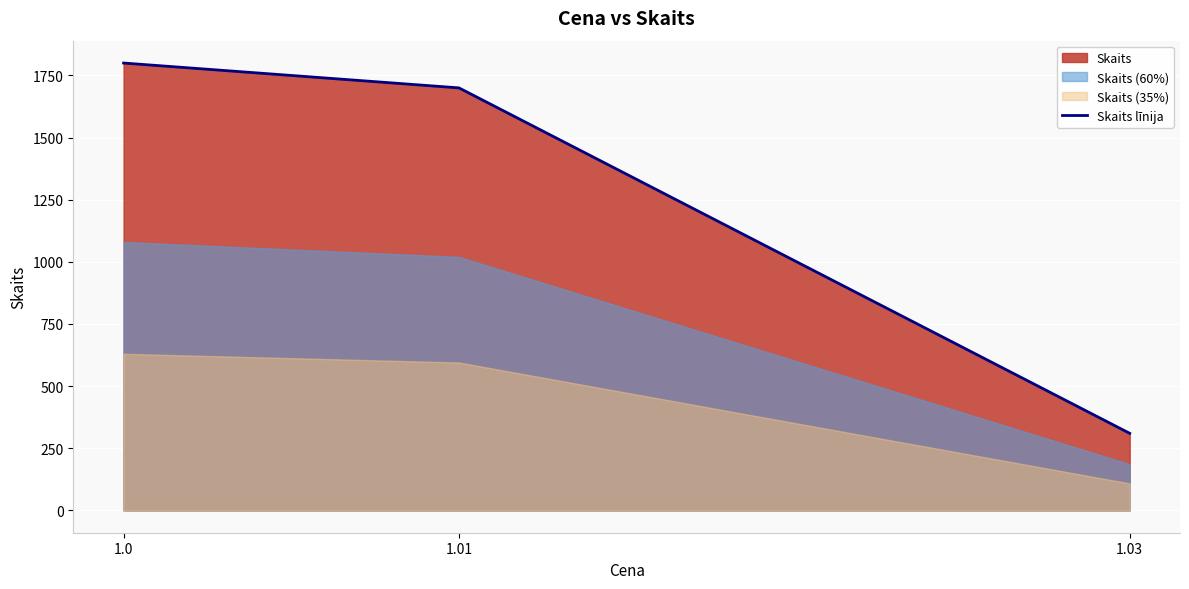

What is the difference between the second highest and minimum values?

1390